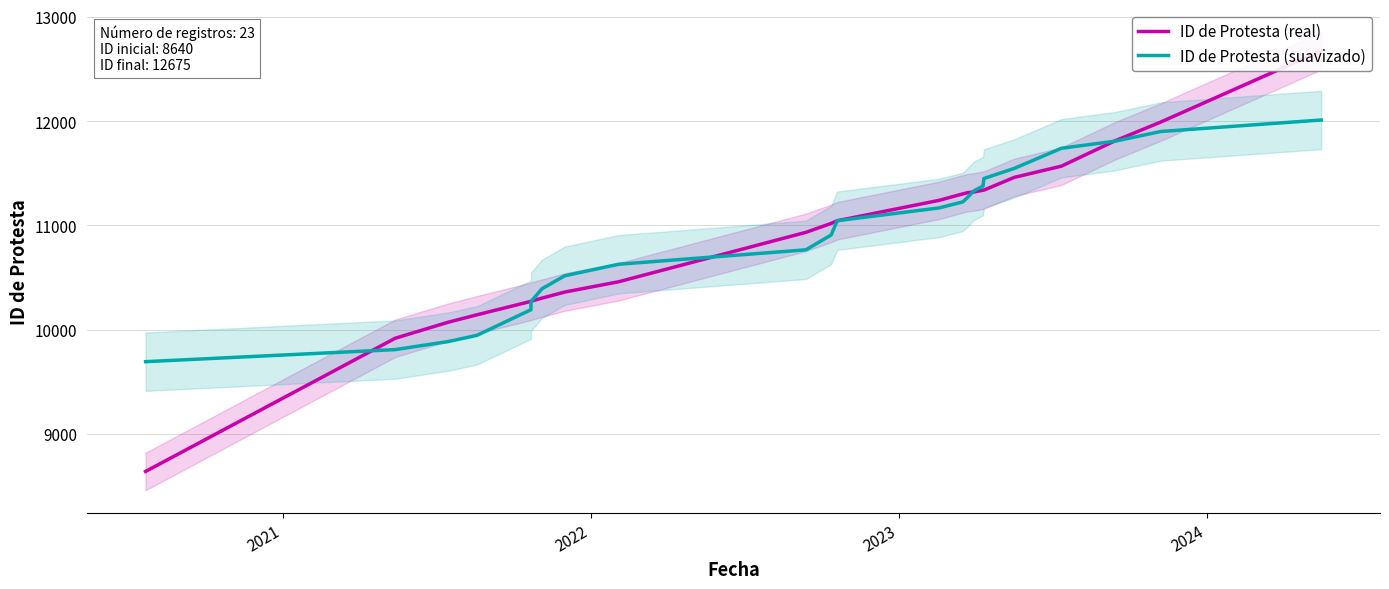

Reading left to right, transcribe all the data shown in this chart.

ID de Protesta (real): 8640.0	9918.0	10072.0	10143.0	10272.0	10273.0	10303.0	10361.0	10460.0	10934.0	11020.0	11045.0	11241.0	11303.0	11315.0	11321.0	11338.0	11339.0	11461.0	11569.0	11810.0	11993.0	12675.0
ID de Protesta (suavizado): 9693.2	9809.0	9886.3	9945.9	10191.7	10269.1	10392.3	10517.6	10628.0	10766.3	10909.1	11045.4	11168.4	11226.1	11271.7	11331.1	11378.0	11450.4	11547.3	11740.7	11807.8	11901.6	12011.8